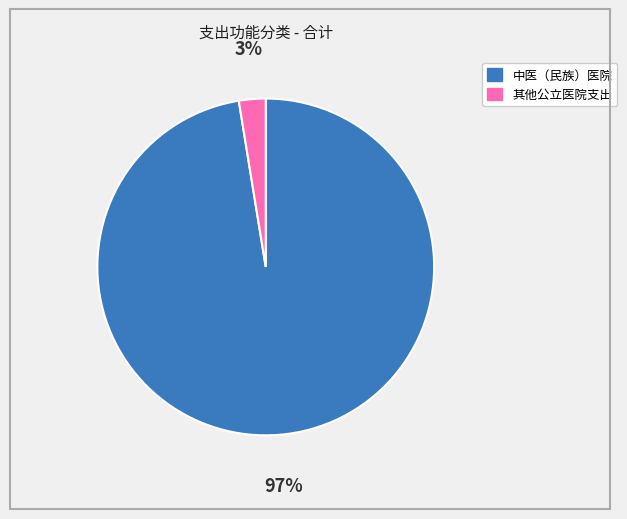

Is it true that 中医（民族）医院 is 97% of the pie?

True